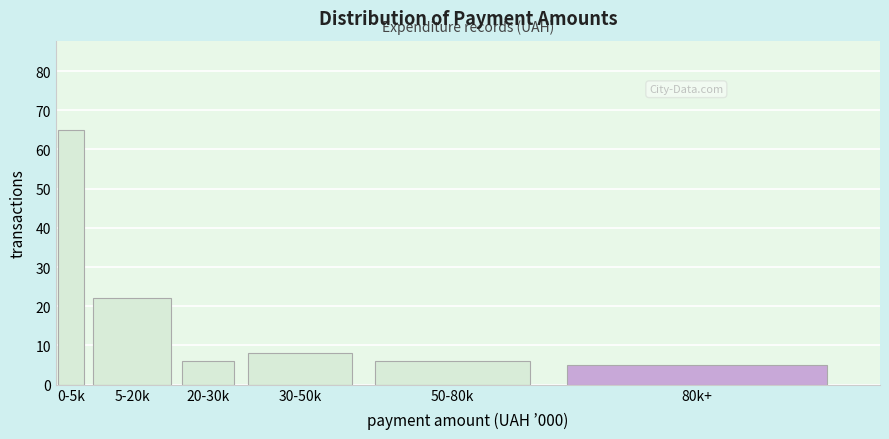

Reading left to right, transcribe all the data shown in this chart.

65	22	6	8	6	5